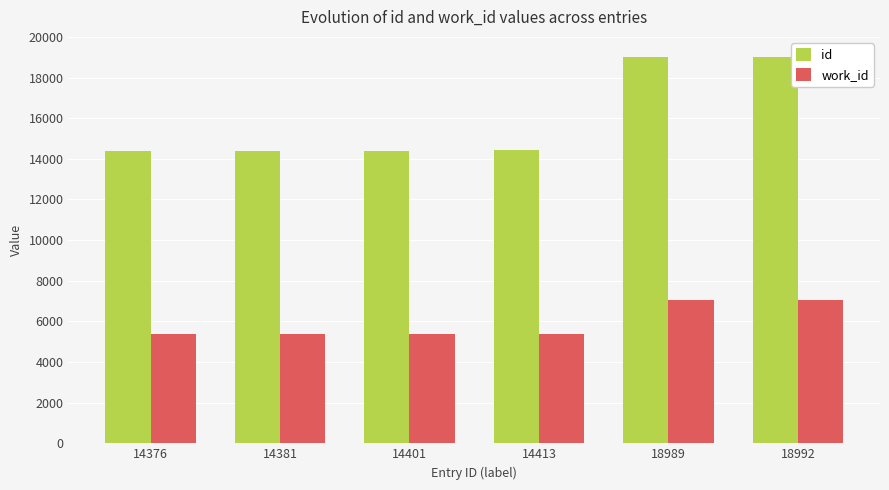

What is the value of the work_id bar at the 2nd from the left?

5366